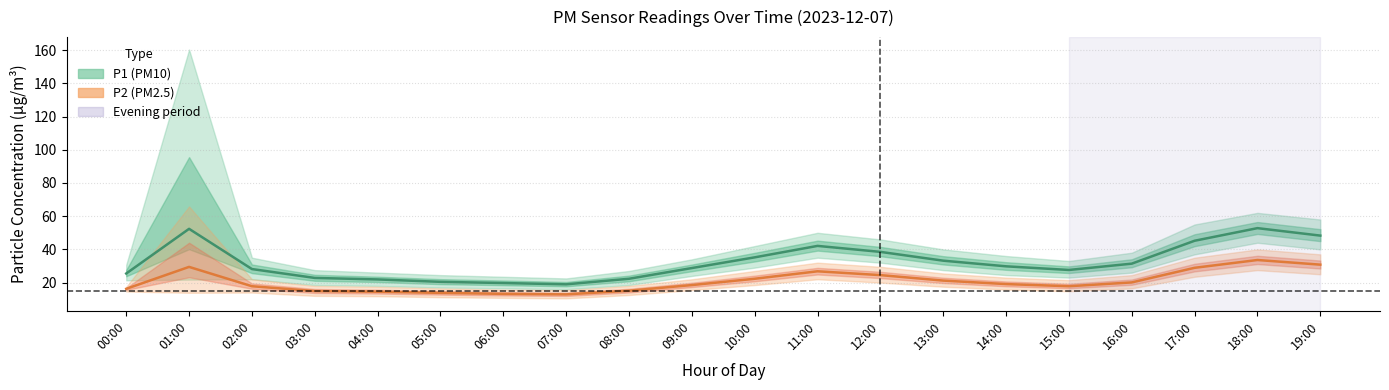

Reading left to right, extract all data points from this chart.

P1 (PM10): 25.5	52.4	28.1	22.8	21.9	20.4	19.7	18.9	22.3	28.8	35.2	42.1	38.5	33.2	29.8	27.6	31.4	45.2	52.8	48.3
P2 (PM2.5): 16.2	29.4	17.8	14.9	14.5	13.8	13.2	12.9	15.1	18.5	22.3	26.8	24.5	21.2	19.1	17.8	20.1	28.9	33.6	30.8